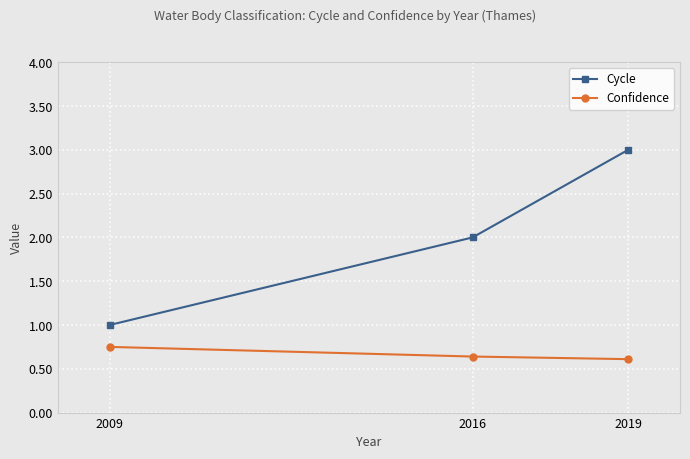

What is the total value across all series at 2019?

3.6